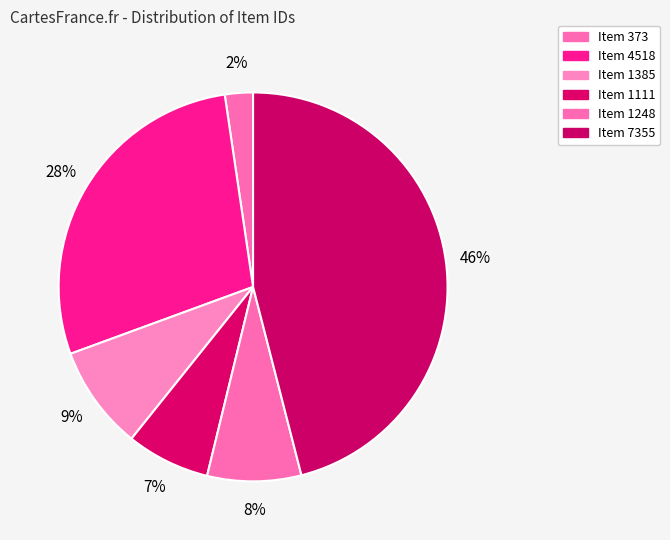

Count the number of slices in the pie.

6